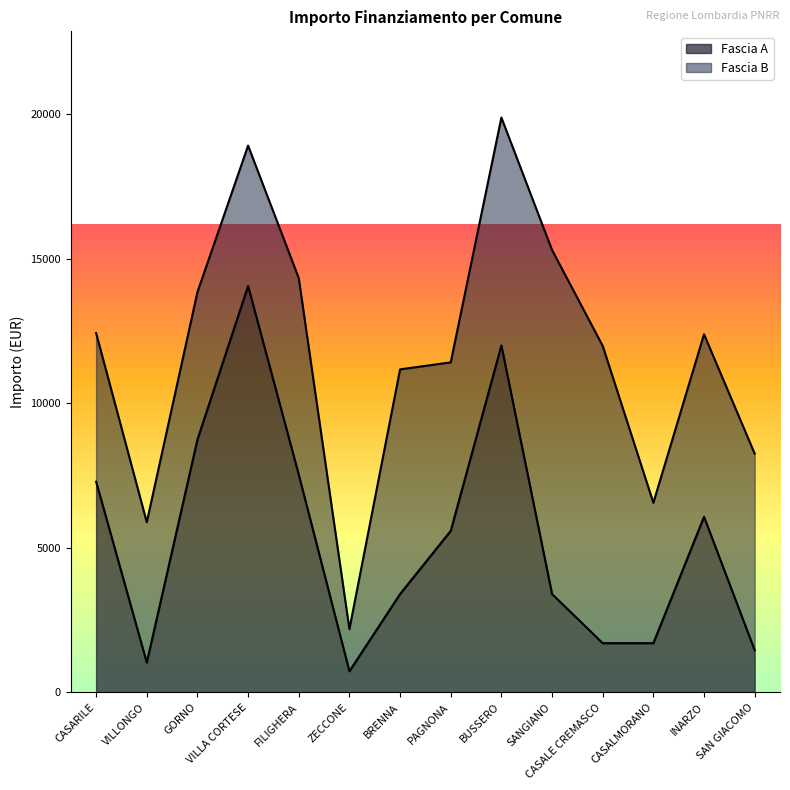

Approximately how many times larger is the value at INARZO compared to FILIGHERA?

0.8